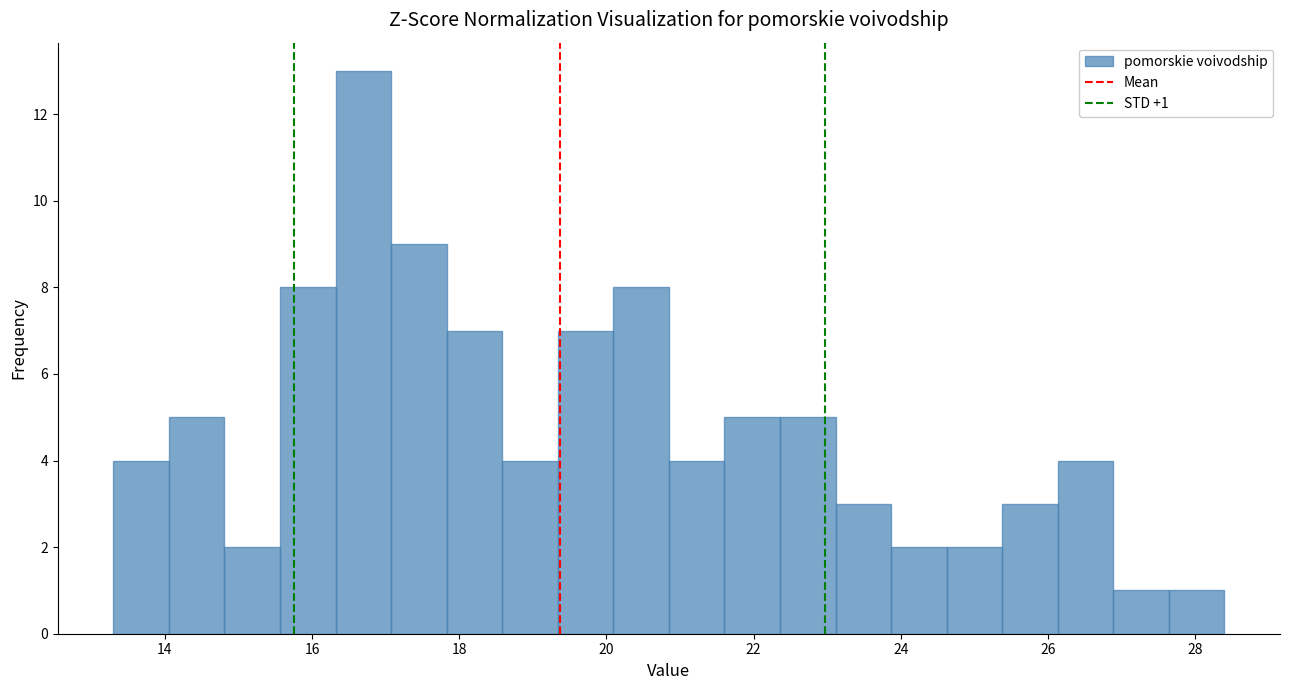

Around what value on the x-axis is the tallest bar? Give the approximate position of its centre, as read against the axis.

16.6